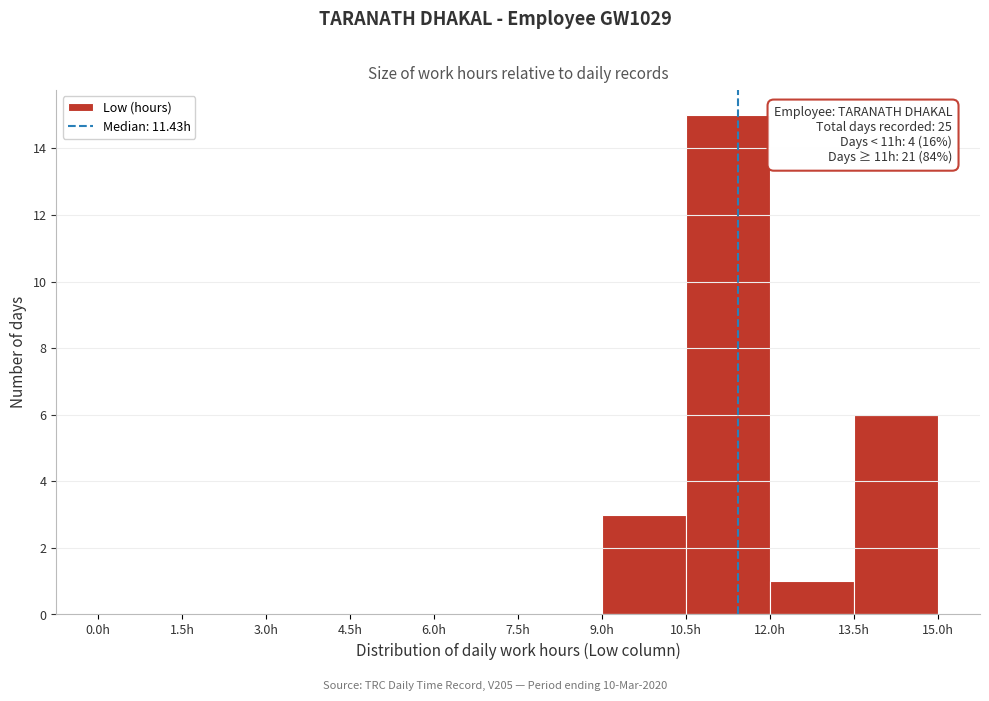

Which range on the x-axis has the tallest bar?

10.5 to 12.0